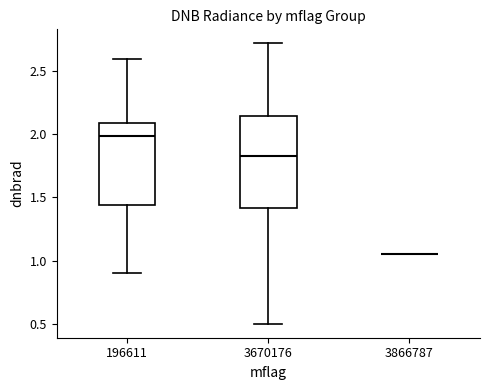

Which box is the tallest, from its lower edge to its upper edge?

3670176